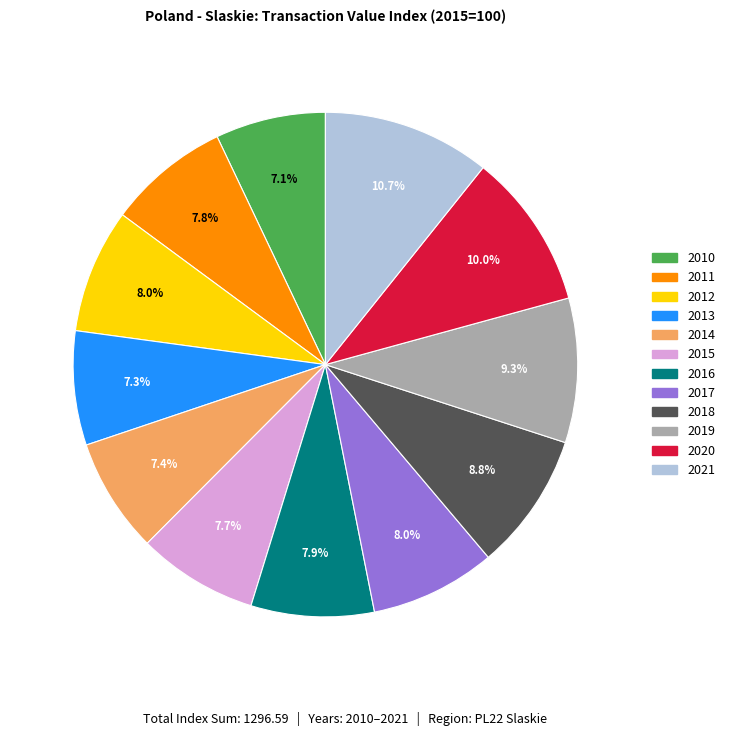

What is the ratio of the value at 2010 to the value at 2018?

0.8